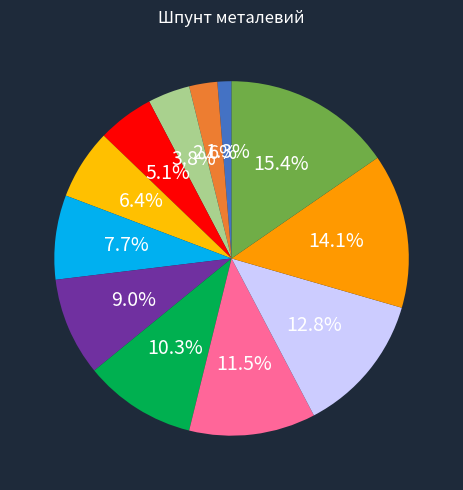

Which slice is the largest?

Львівська